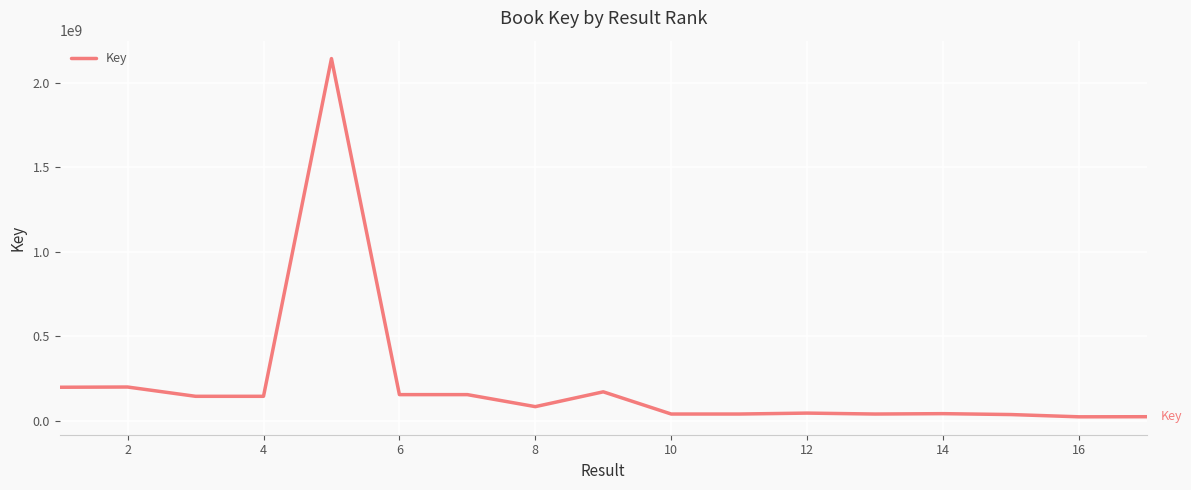

What is the maximum value shown in the chart?

2141637877